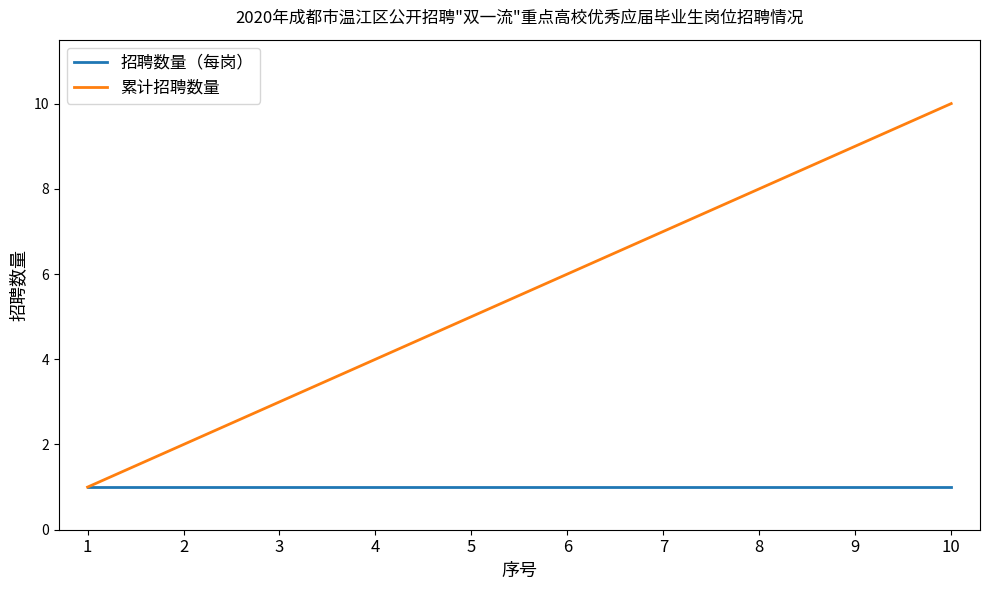

How many series are shown in this chart?

2